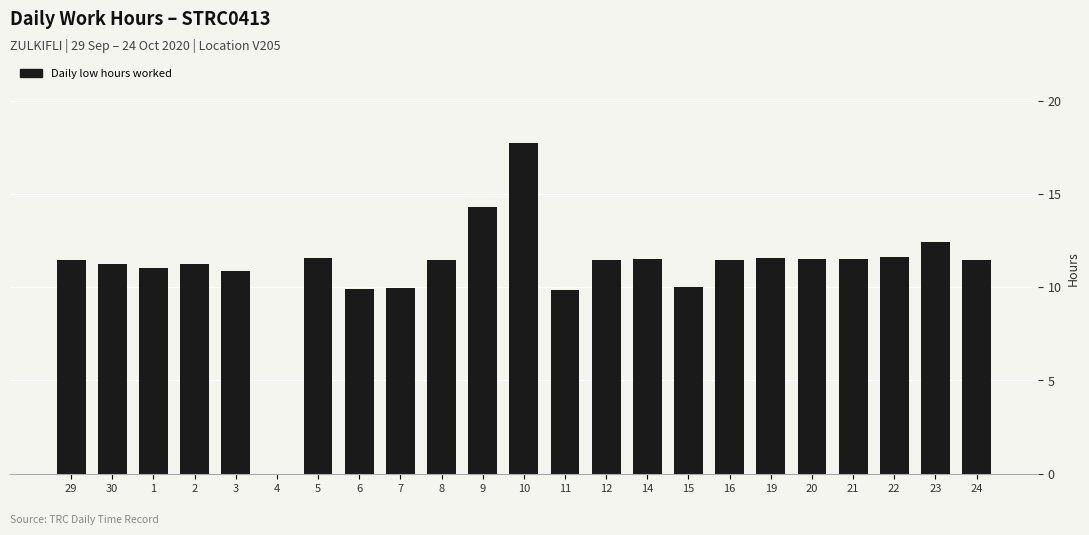

Where does the data first go above 11?

29